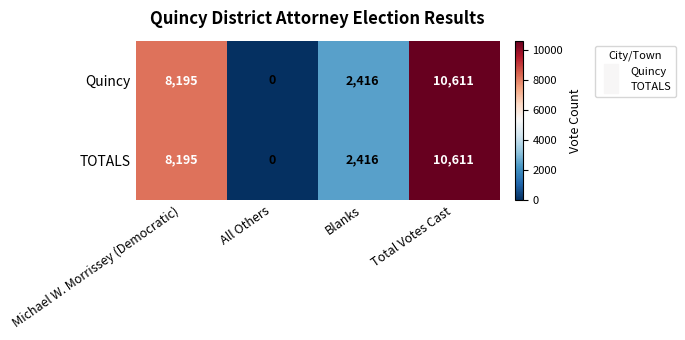

How many TOTALS values are between 2416 and 10611?

3